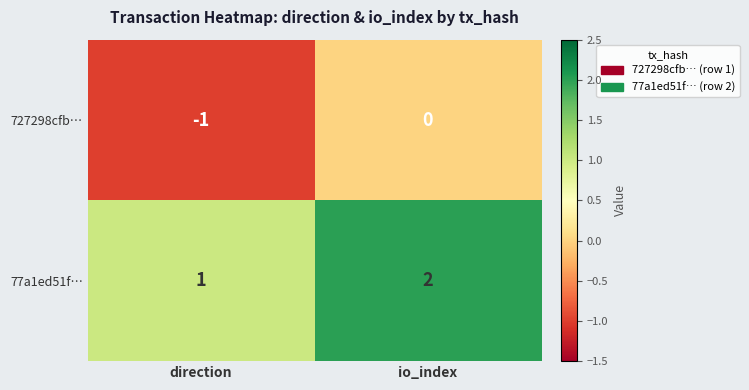

Which label corresponds to the largest value in the chart?

io_index